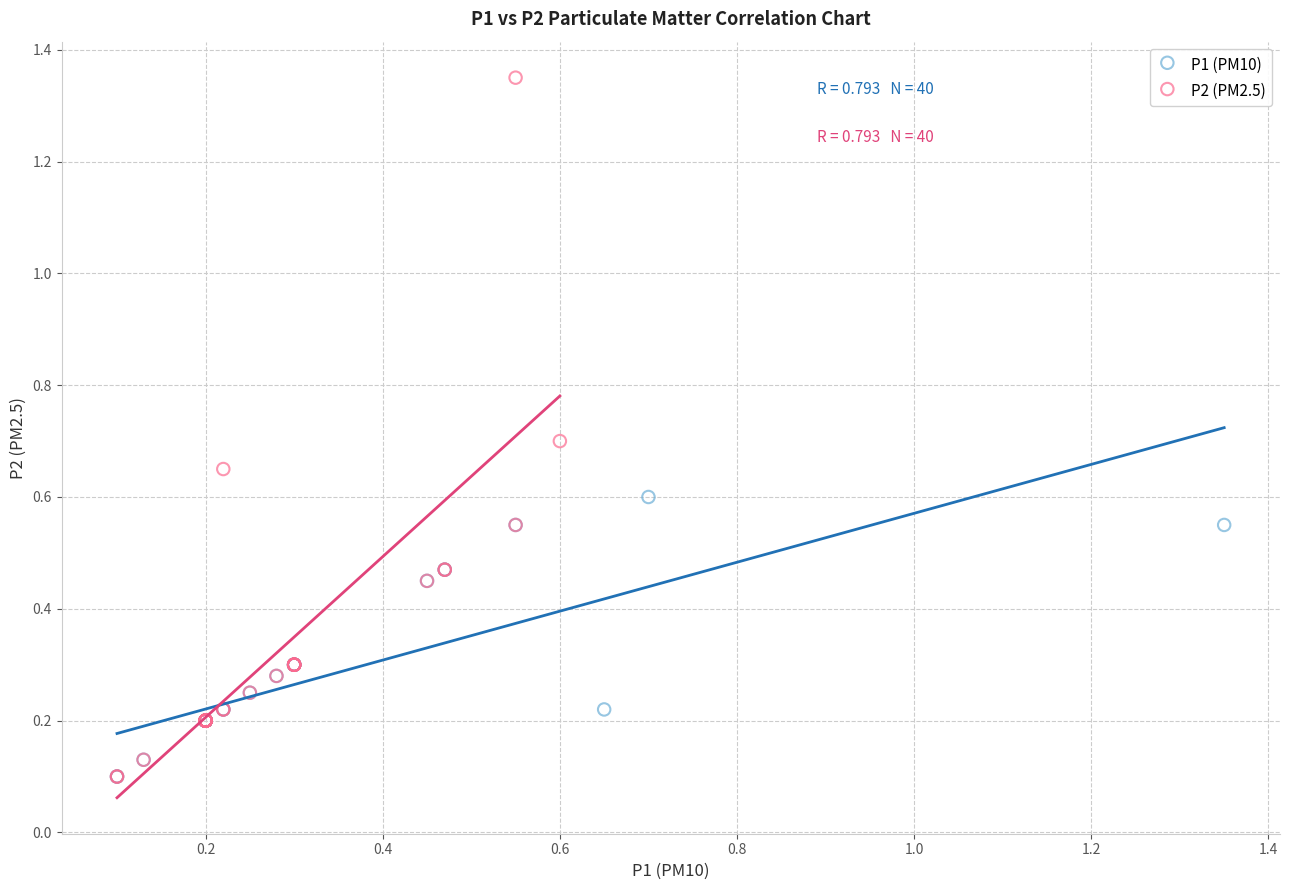

Which series contains the highest Y value?

P2 (PM2.5)